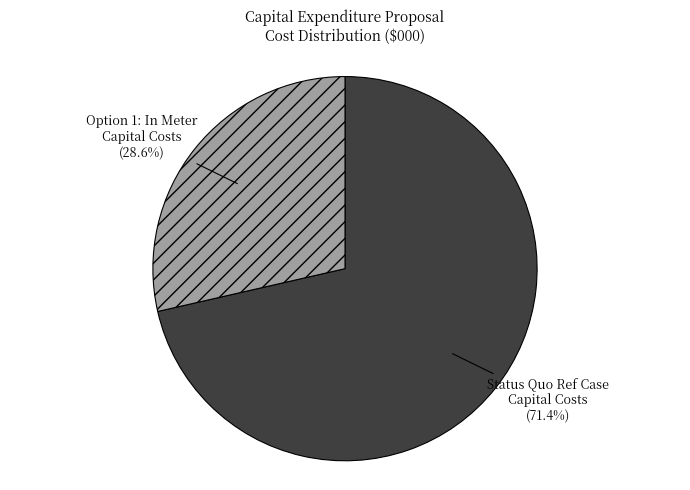

Is there any slice that represents more than half of the pie?

Yes